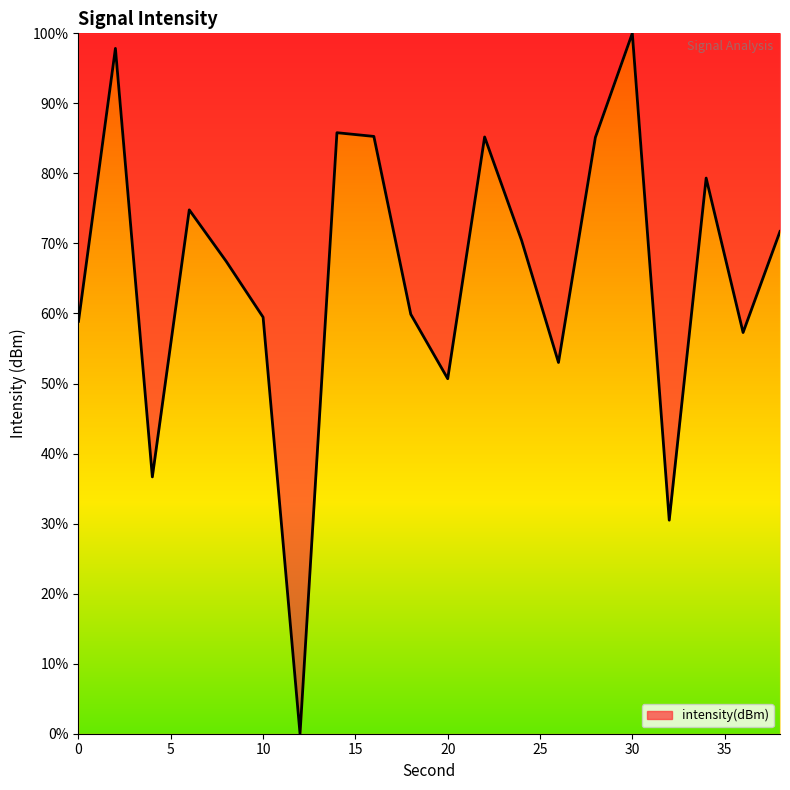

What is the maximum value shown in the chart?

100.0